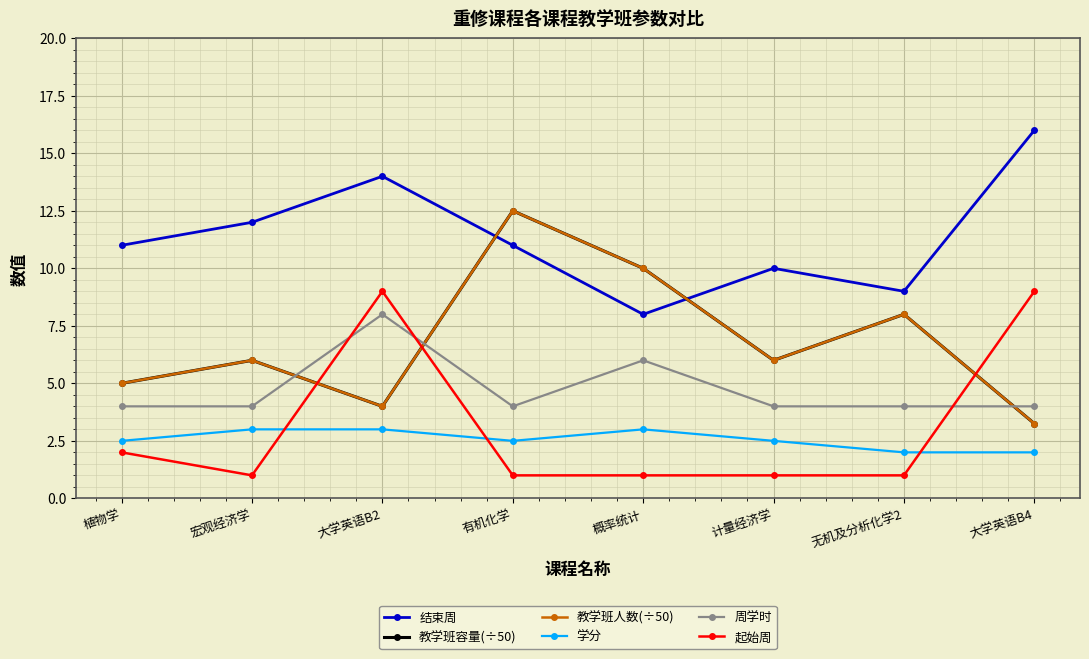

Which label corresponds to the largest value in the chart?

大学英语B4